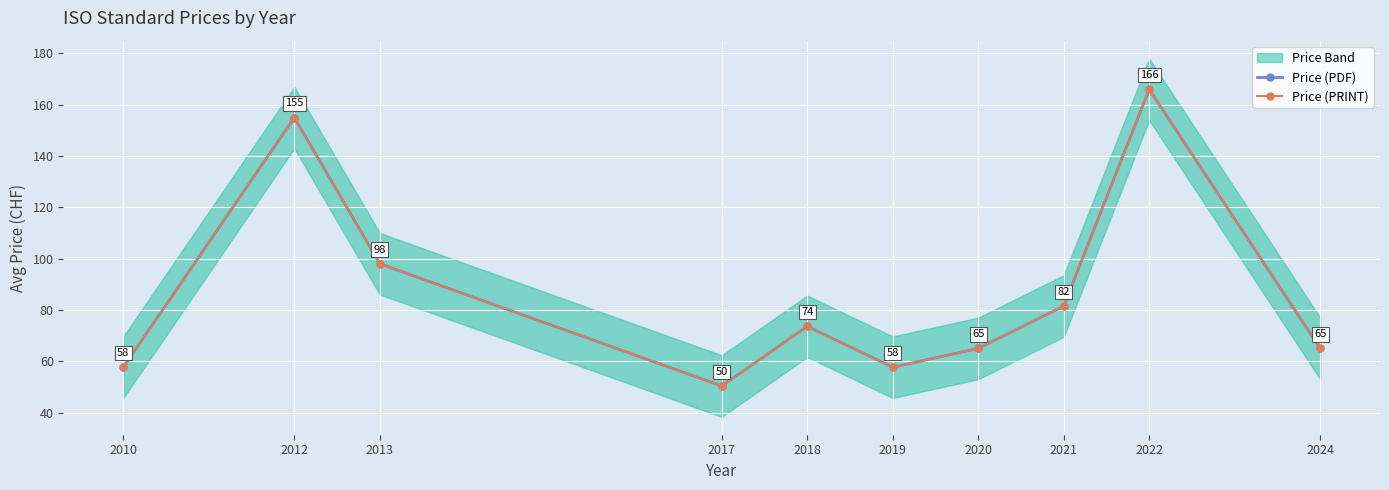

What are all the series names shown in the legend?

Price (PDF), Price (PRINT)